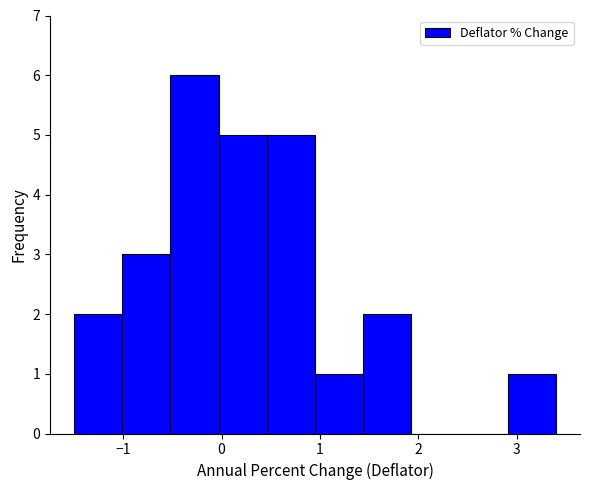

Reading left to right, transcribe this chart: for each bar, give the range it covers on the x-axis and its height. Neither the bar edges nor the heights are printed on the chart, so give them approximately, as read against the axes.

-1.50 to -1.01: 2
-1.01 to -0.52: 3
-0.52 to -0.03: 6
-0.03 to 0.46: 5
0.46 to 0.95: 5
0.95 to 1.44: 1
1.44 to 1.93: 2
1.93 to 2.42: 0
2.42 to 2.91: 0
2.91 to 3.40: 1